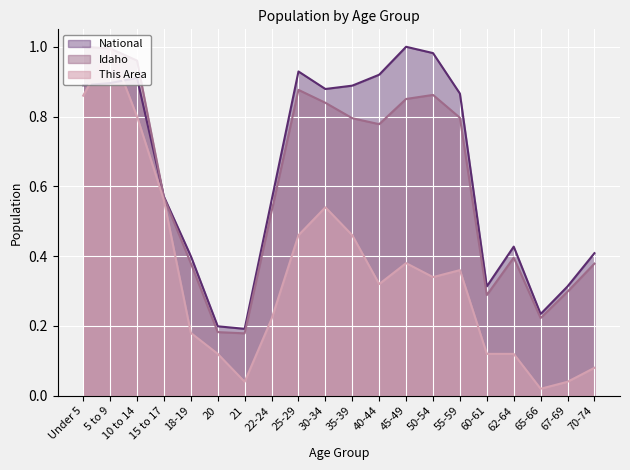

Is the value of Idaho at 15 to 17 greater than the value of This Area at 40-44?

Yes